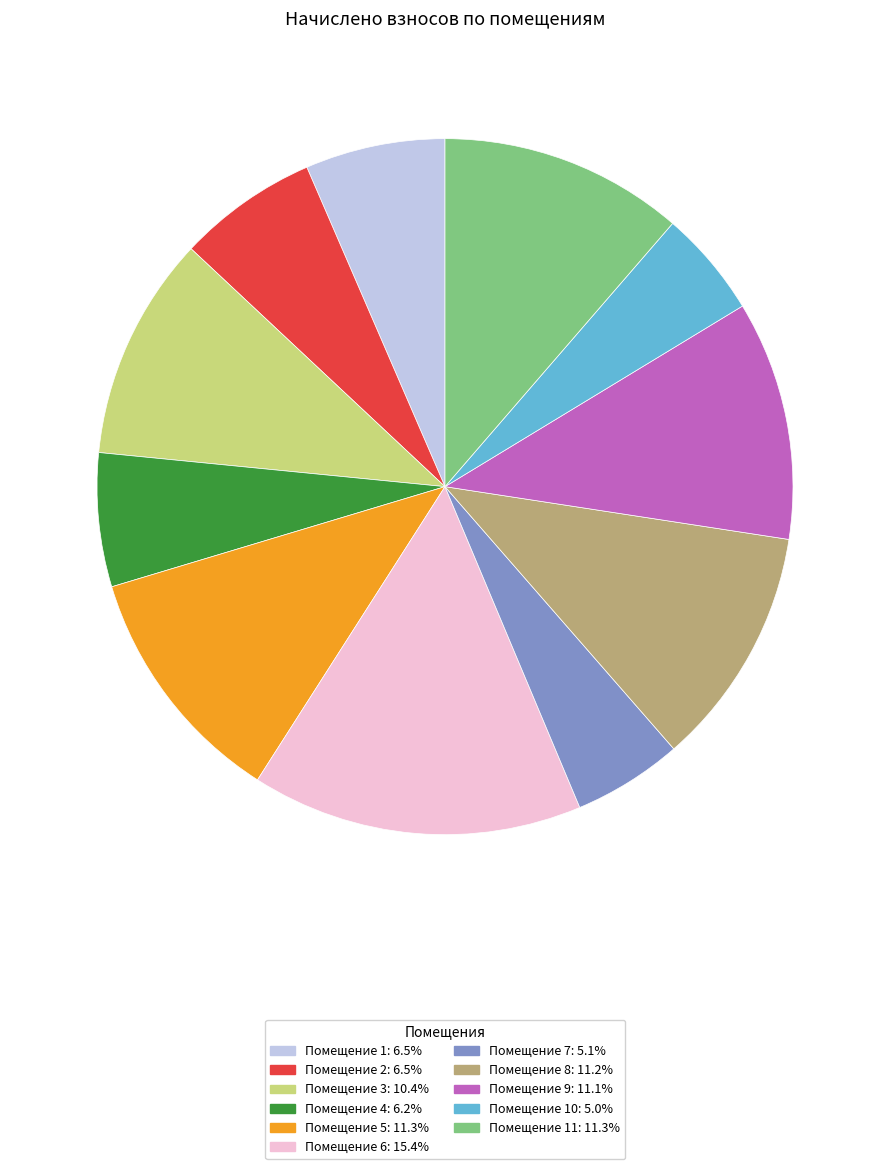

Approximately how many times larger is the value at Помещение 1: 6.5% compared to Помещение 9: 11.1%?

0.6